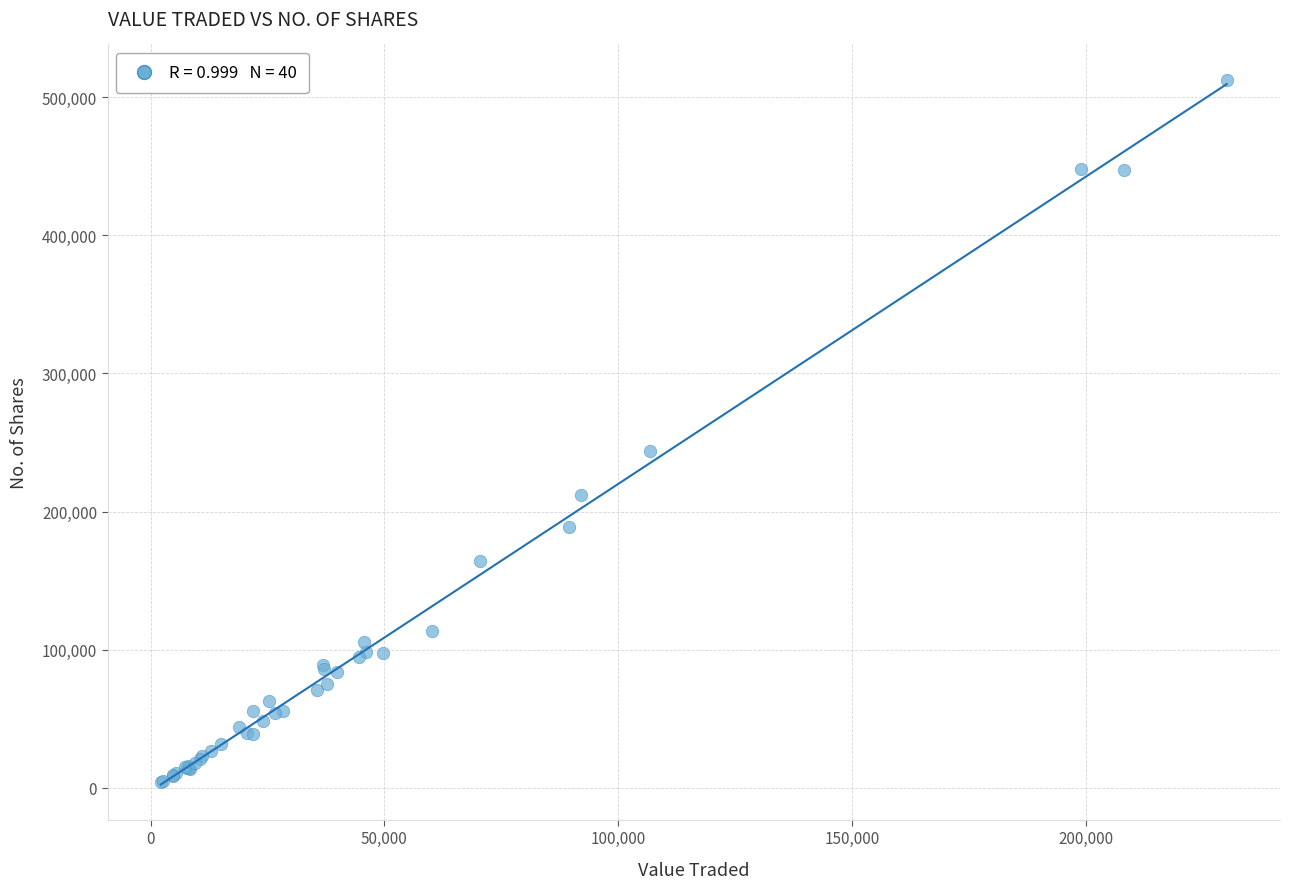

What Y value in the scatter plot is closest to 258396?

244100